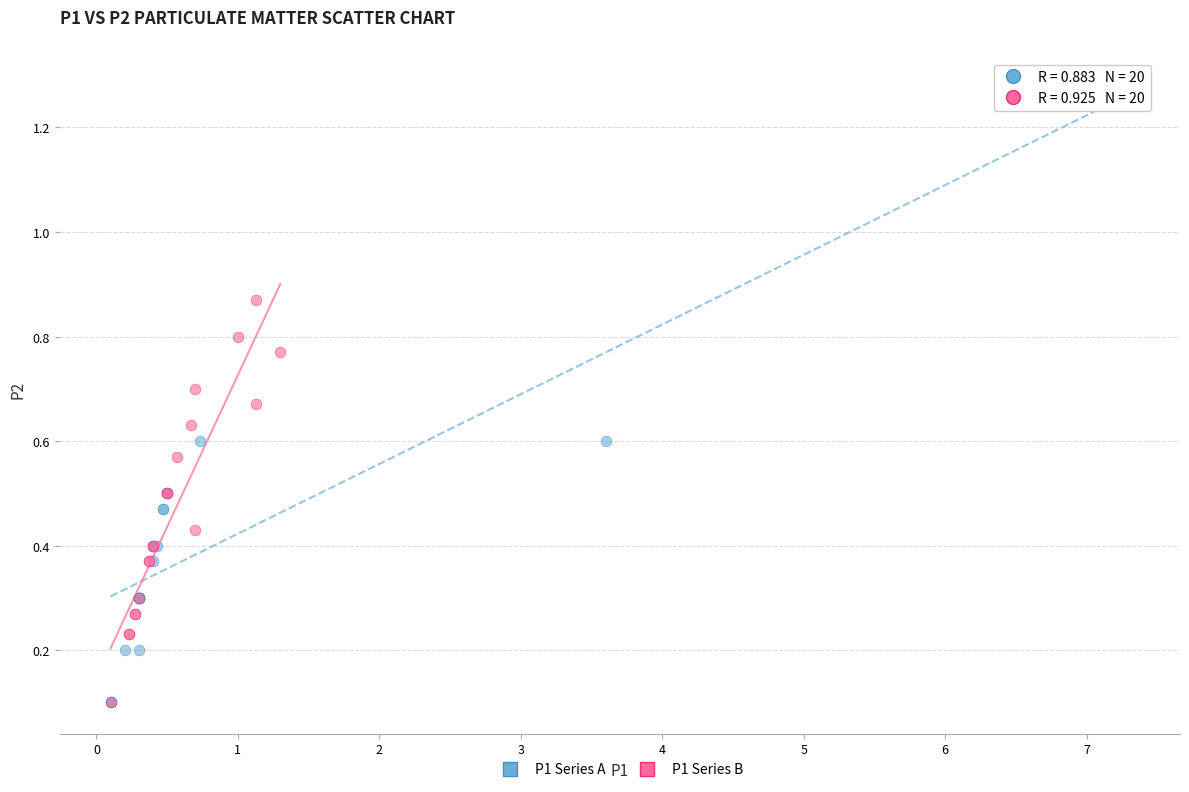

Which series has the widest spread of Y values?

P1 Series A